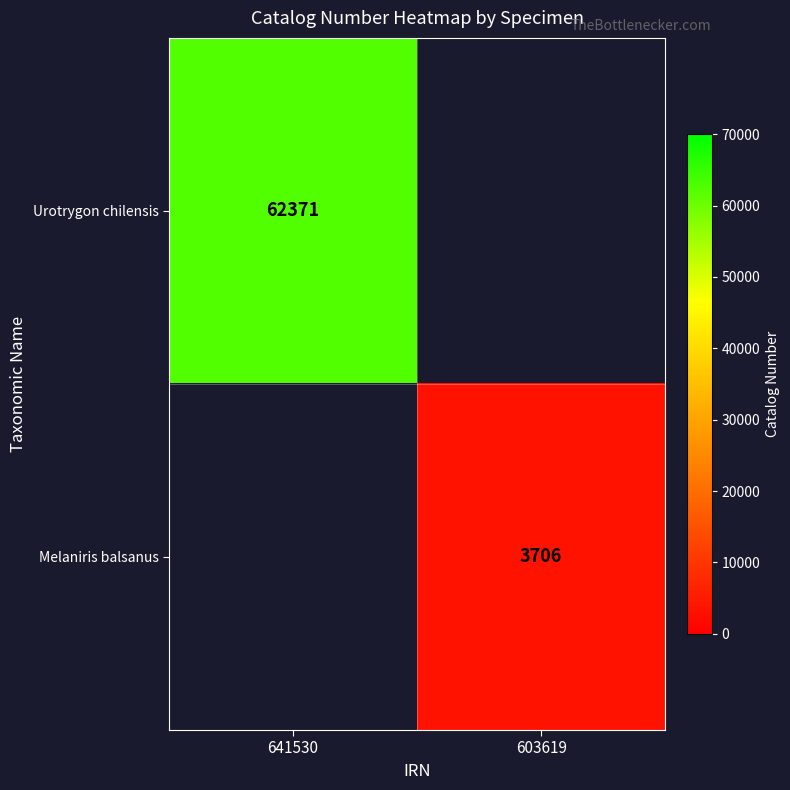

The Urotrygon chilensis series shows 62371 at 641530. True or false?

True